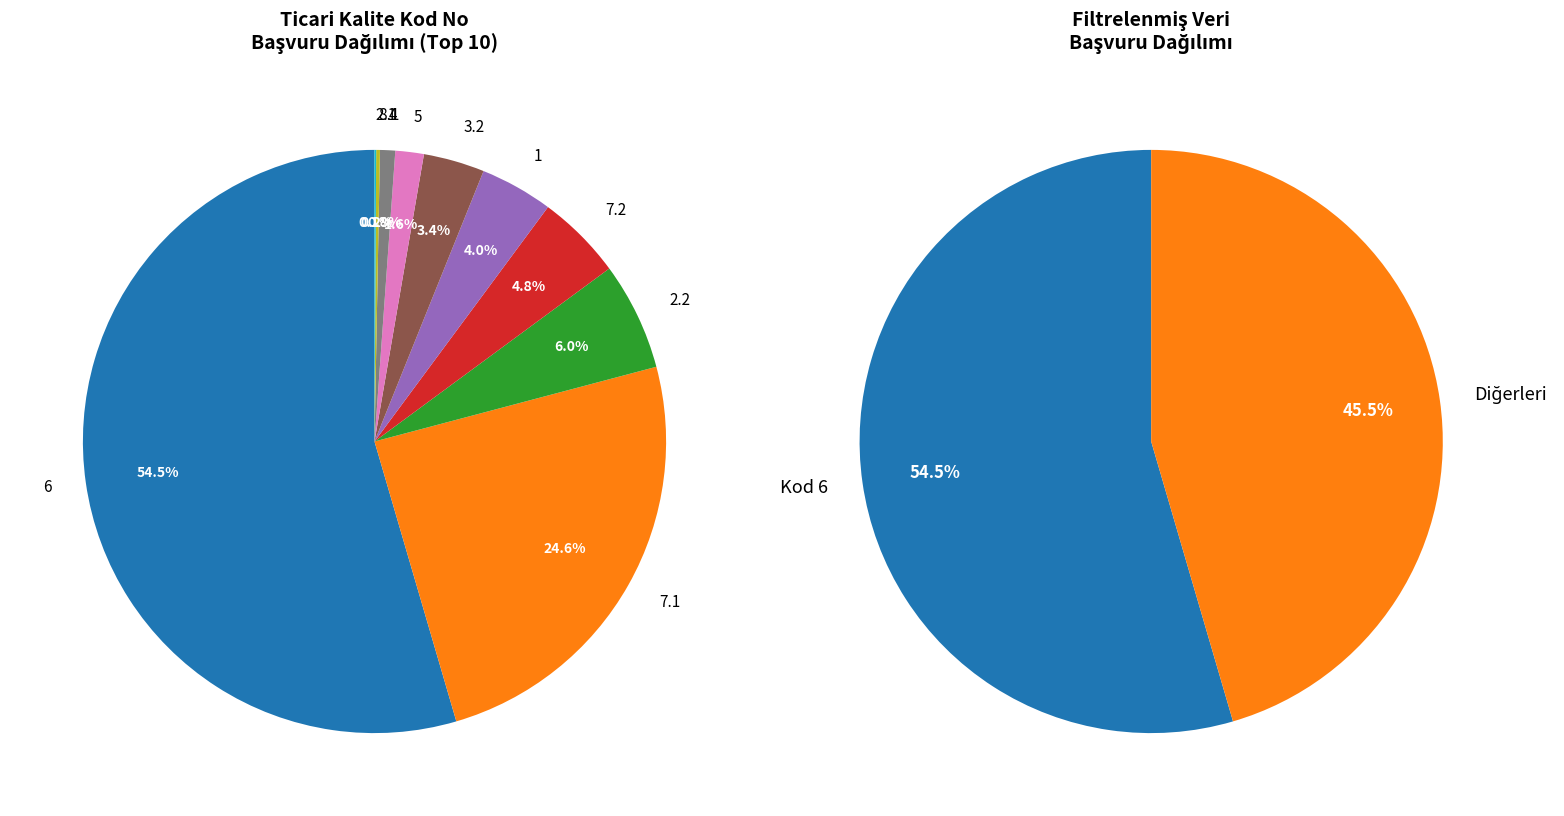

Is 7.1 the majority of the pie?

No